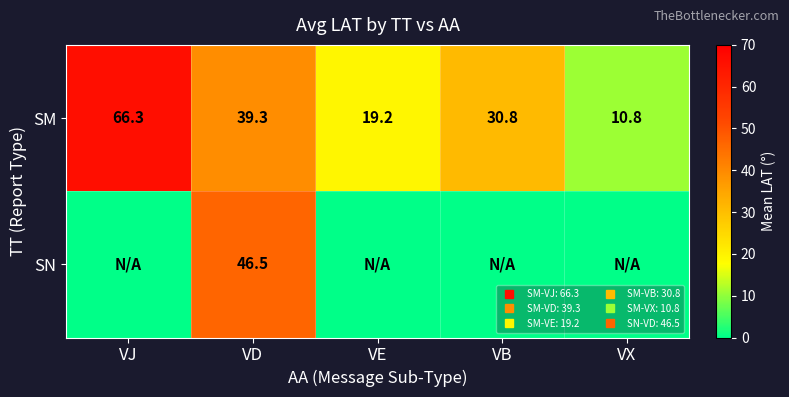

Which label corresponds to the smallest value in the chart?

VJ